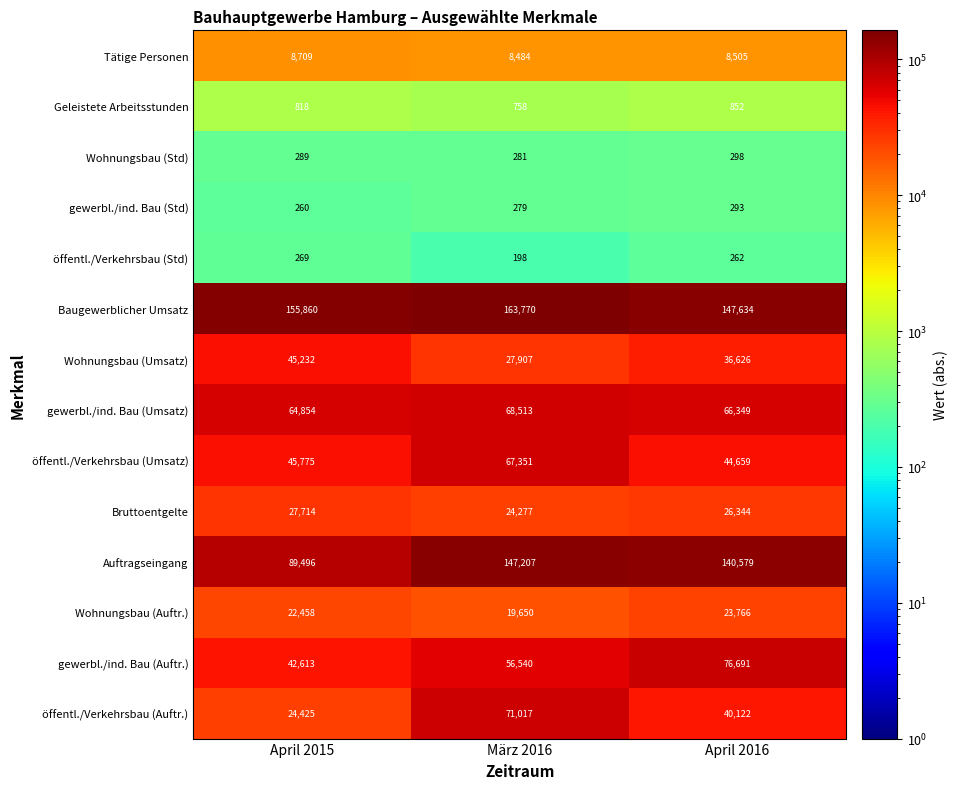

What is the total value across all series at März 2016?

656232